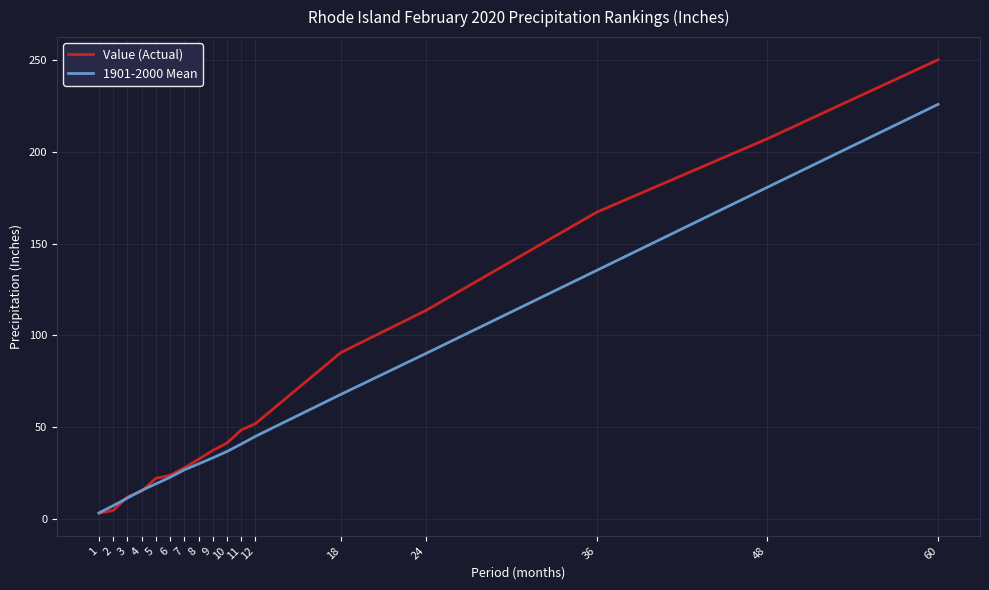

Is the value of 1901-2000 Mean at 10 greater than the value of Value (Actual) at 3?

Yes